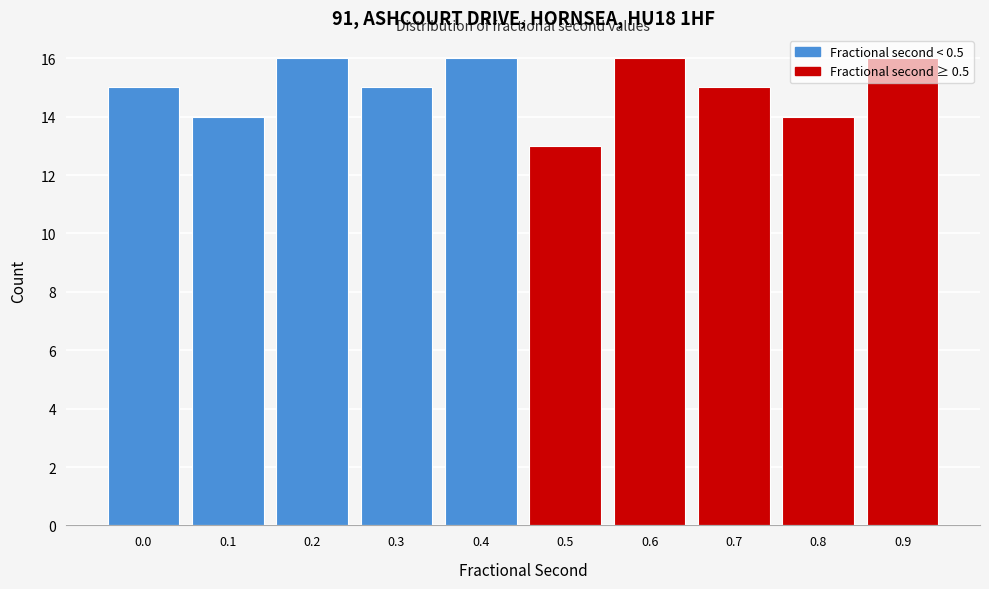

What is the greatest value displayed?

16